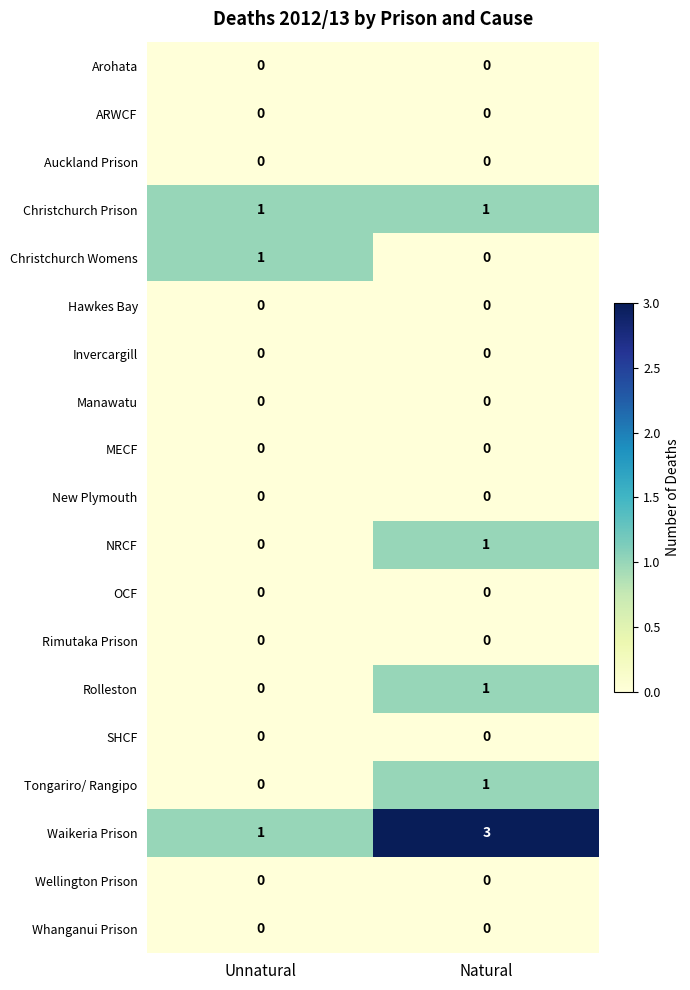

Which series has the largest total across all categories?

Waikeria Prison